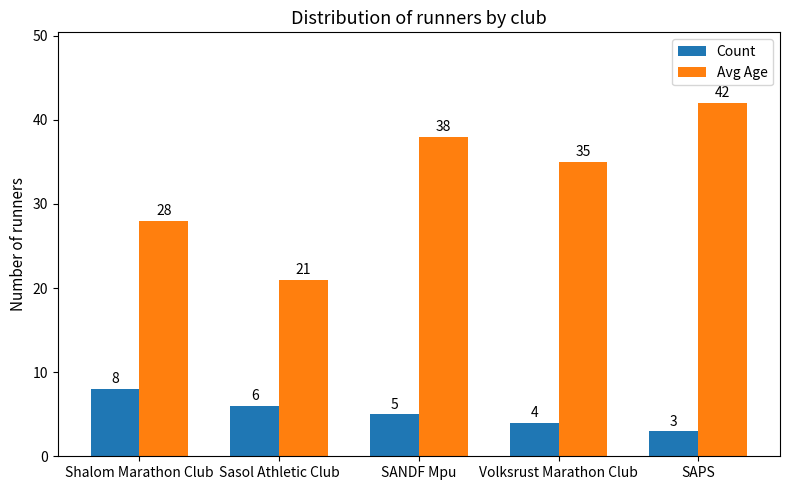

What is the label of the 5th bar from the right?

Shalom Marathon Club